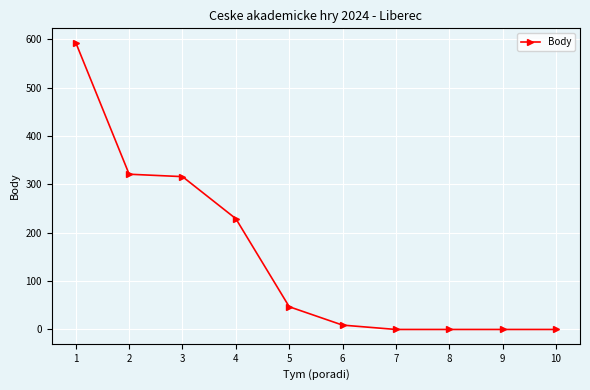

Which has a higher value, 1 or 8?

1